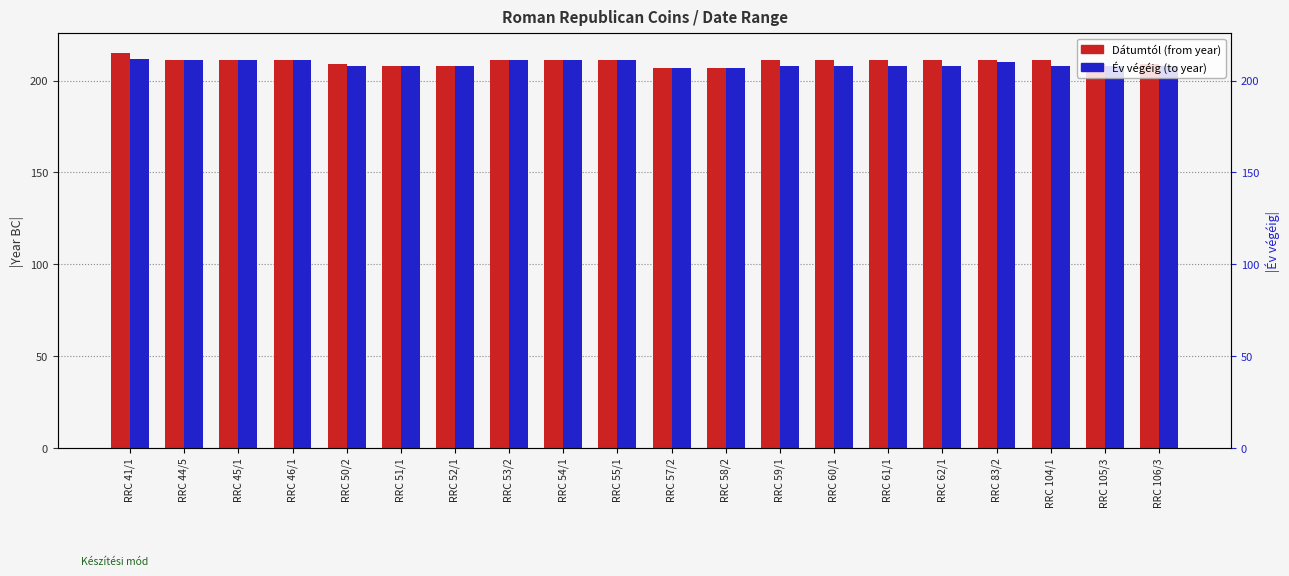

The value of Év végéig at RRC 58/2 is 207. True or false?

True